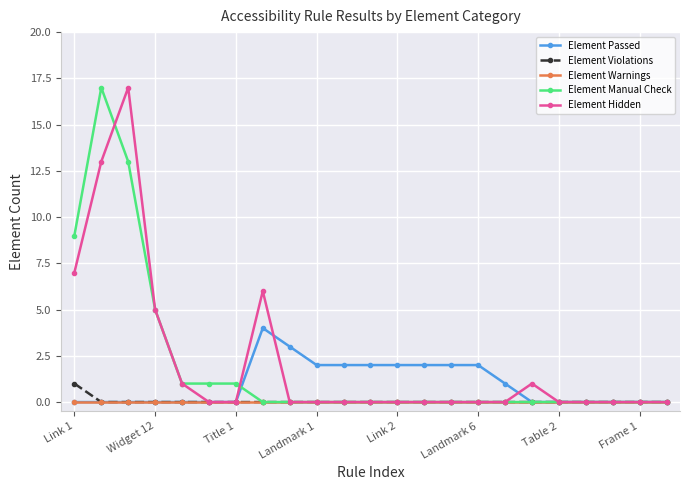

Does the chart display data point markers on the line(s)?

Yes